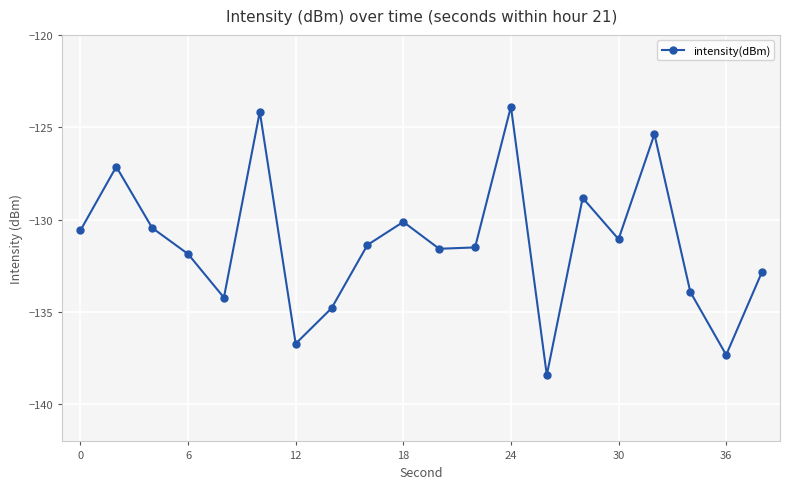

True or false: the data has more than 0 interior local peaks.

True